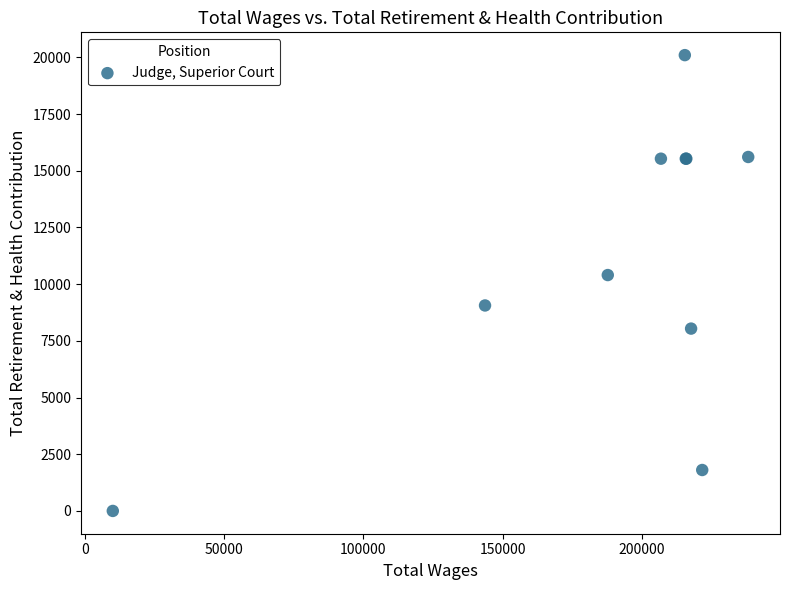

What Y value in the scatter plot is closest to 10050?

10402